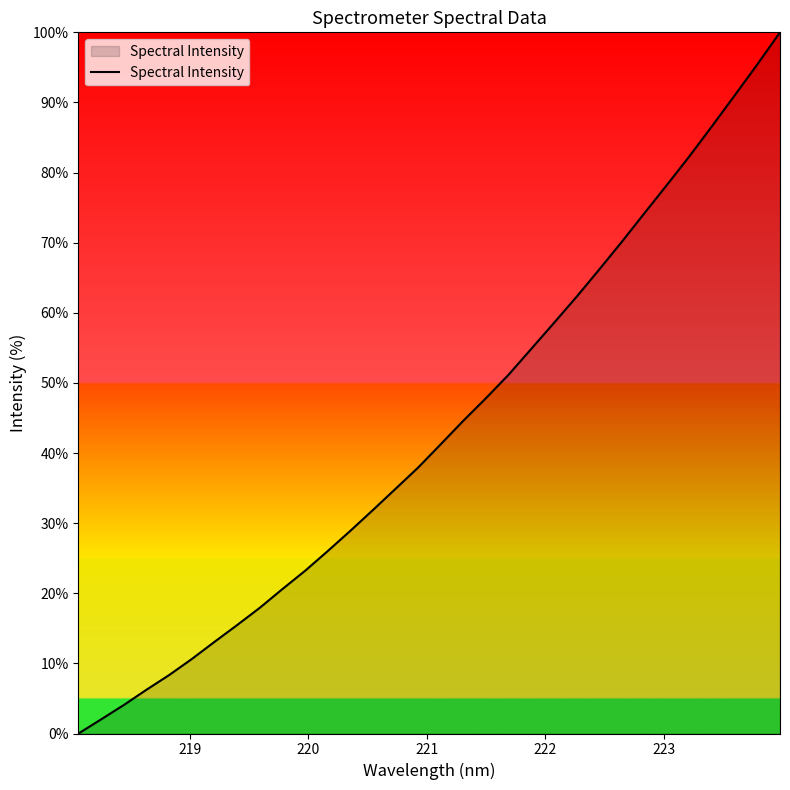

What is the greatest value displayed?

100.0